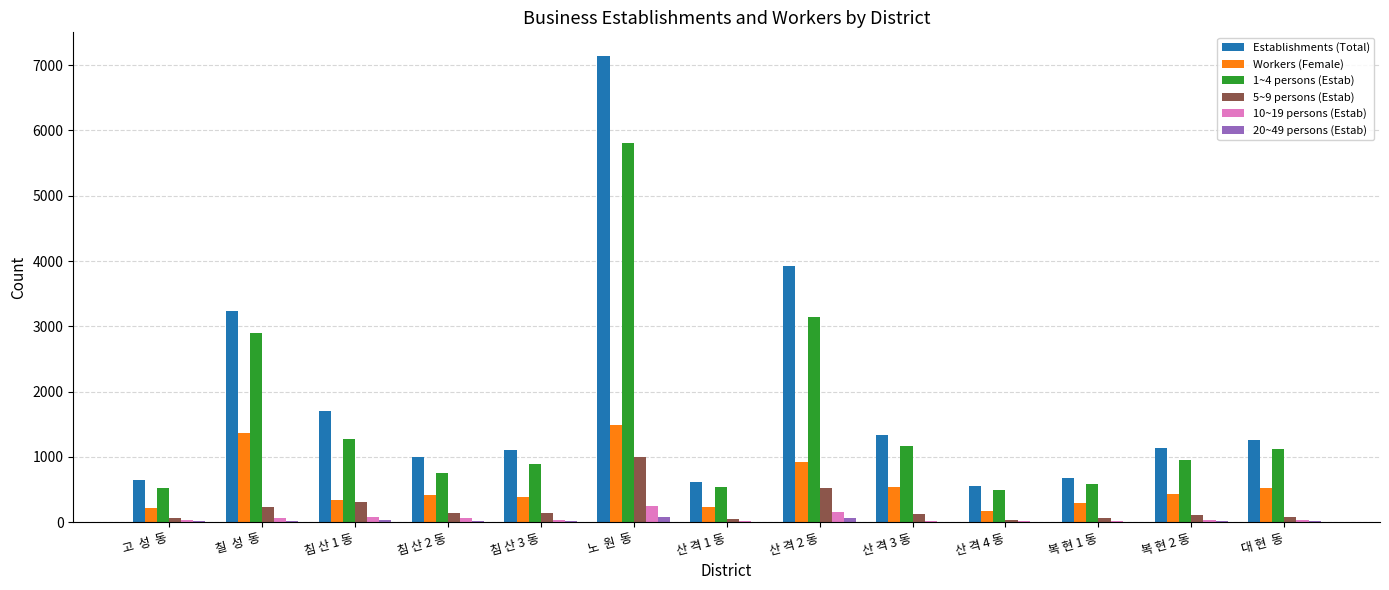

What is the average value of the Establishments (Total) series?

1871